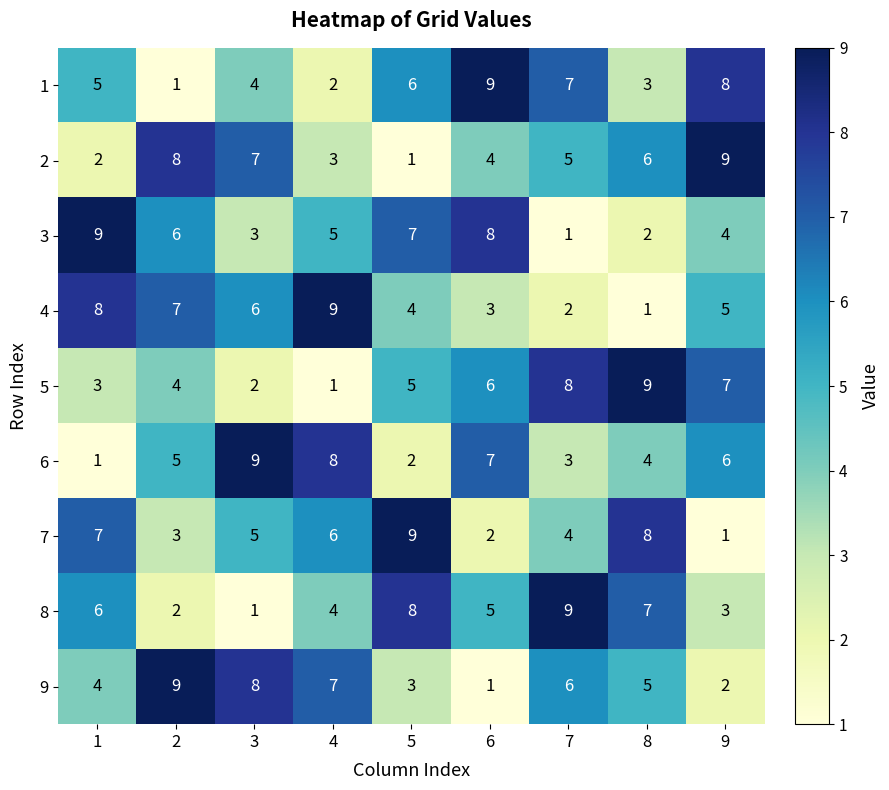

What is the spread (max minus min) of values at 5?

8